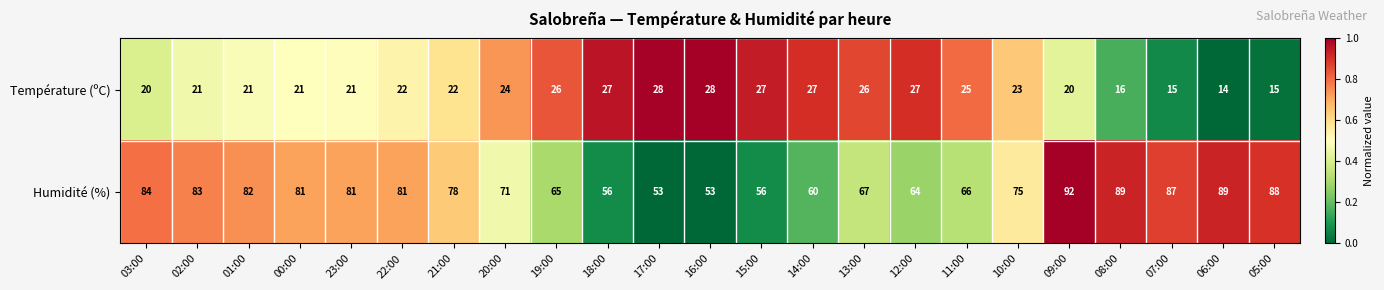

The value of Température (ºC) at 22:00 is 5. True or false?

False